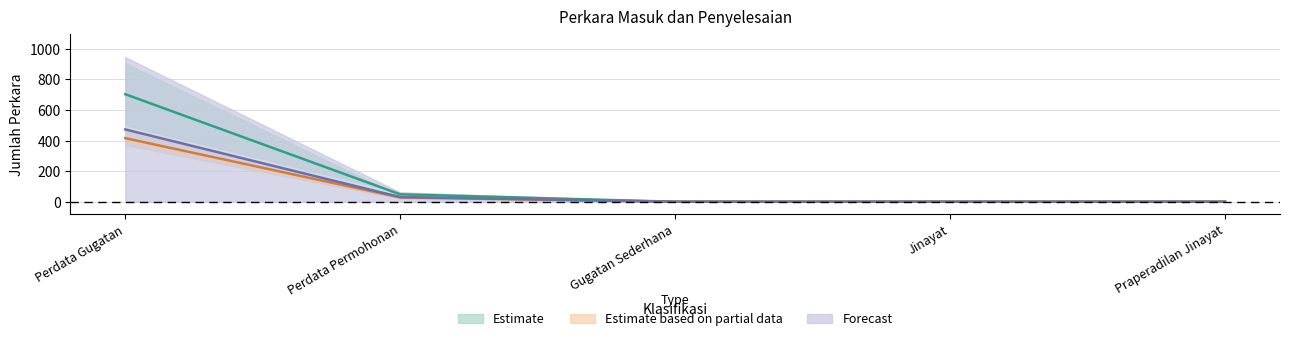

True or false: Putus and Perkara Masuk cross at least once.

False